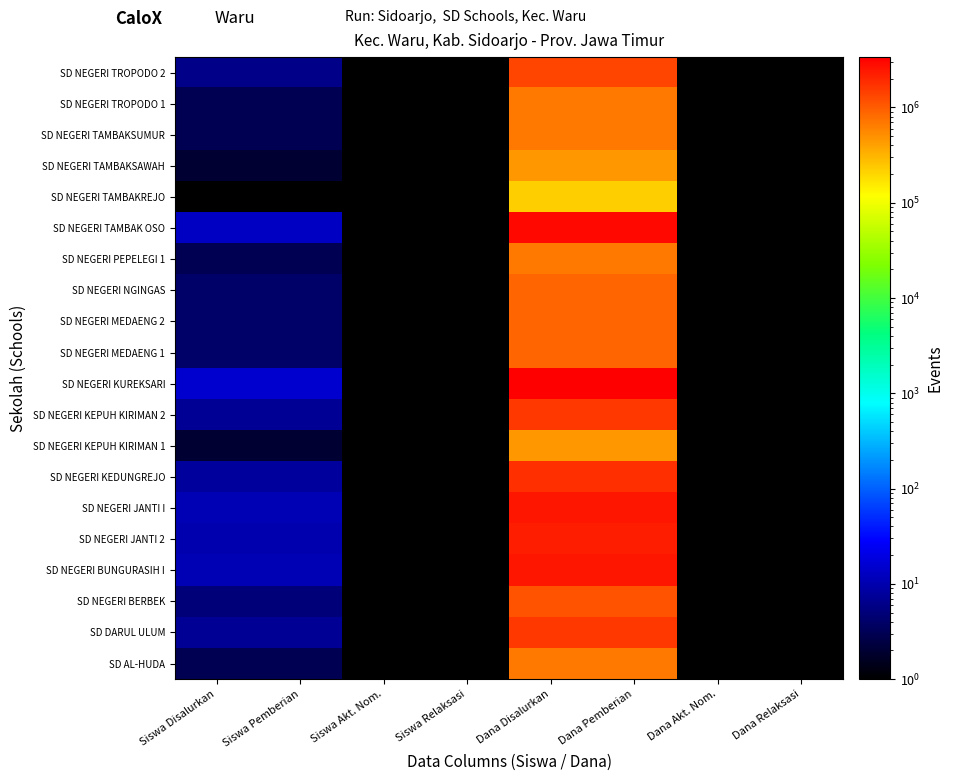

At how many categories does at least one series exceed 573799?

2